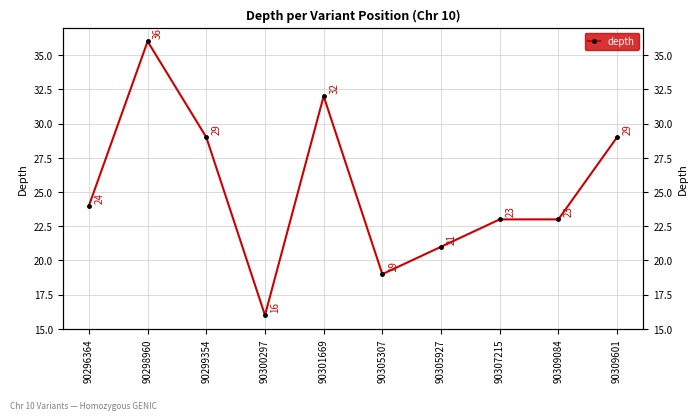

True or false: the data shows 29 at 90299354.

True